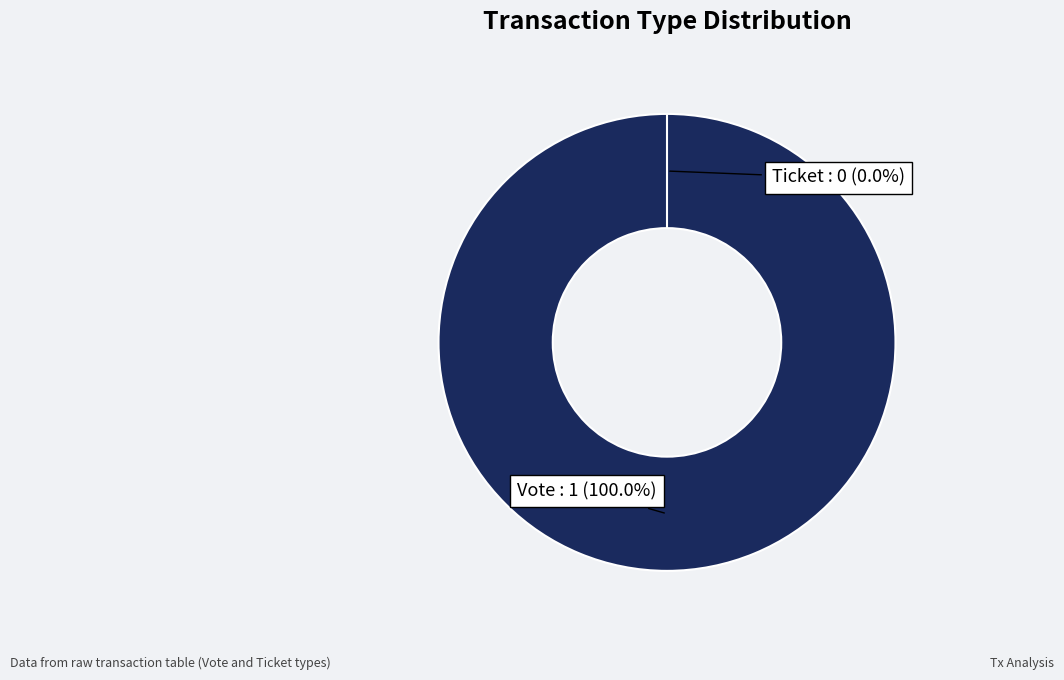

To the nearest percent, what is the combined percentage of Ticket and Vote?

100%